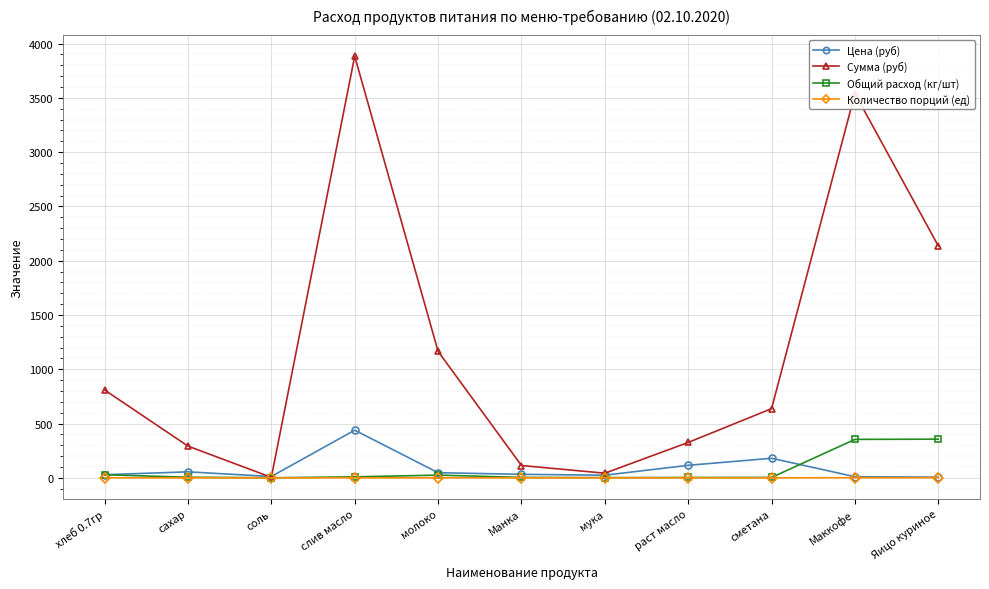

What is the label of the 7th point from the right?

молоко